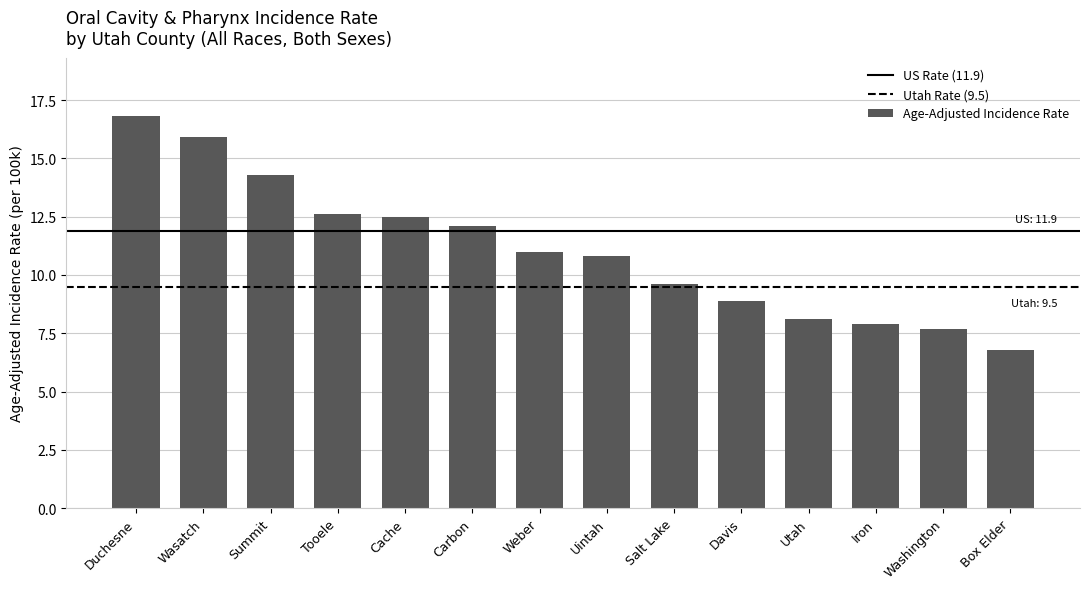

Which has a higher value, Utah or Box Elder?

Utah